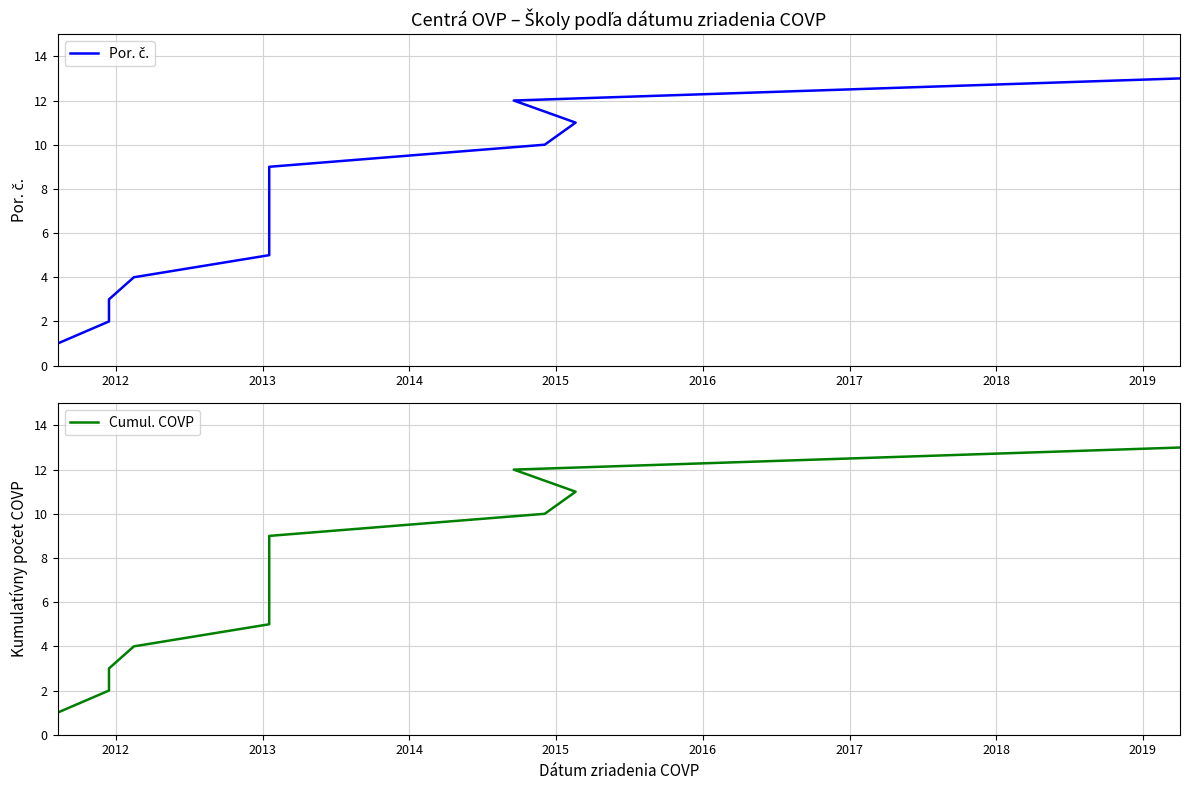

How many data points does each series have?

13